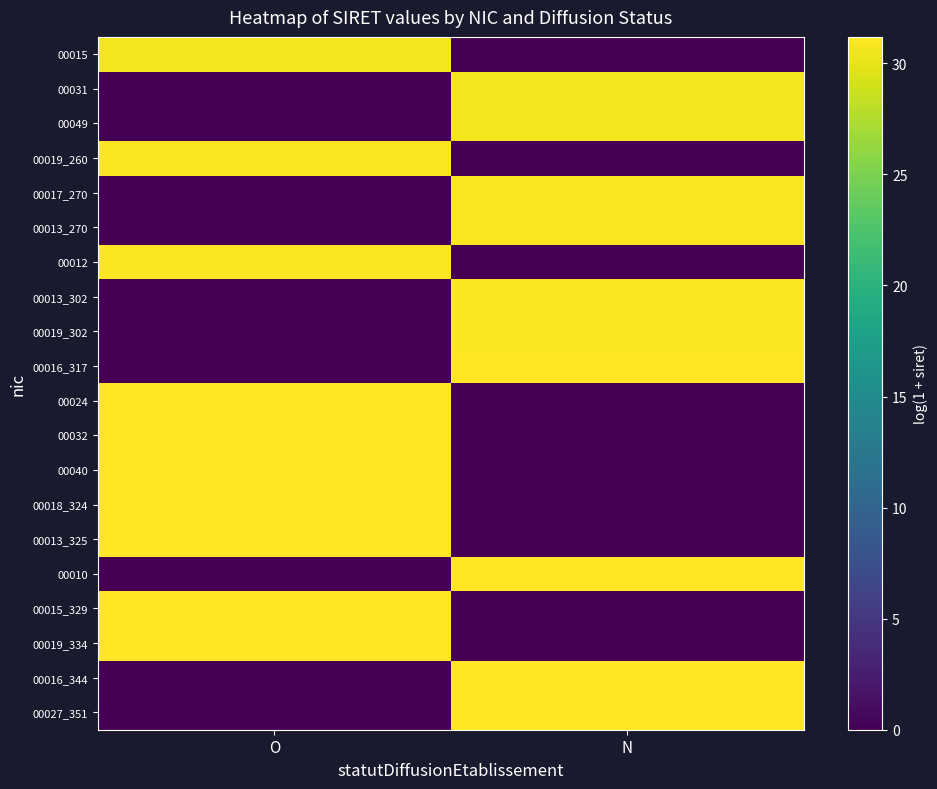

Which category has the lowest value across all series?

N